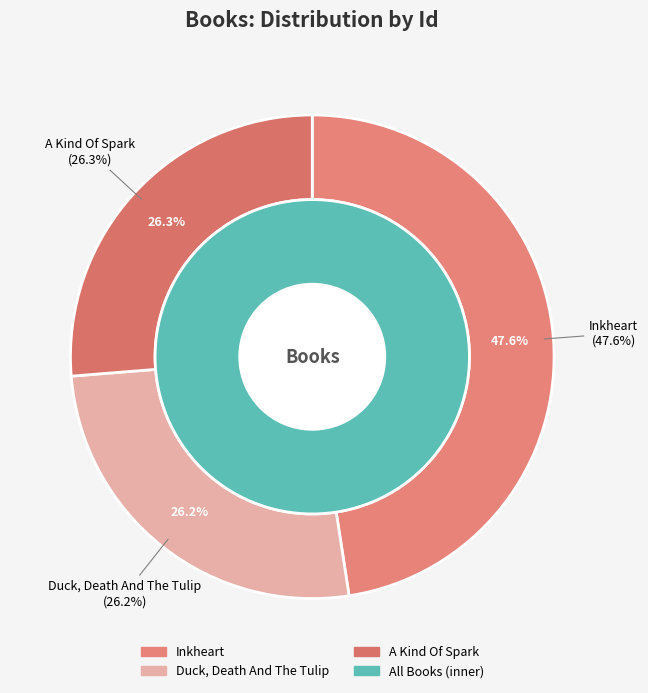

Does any single category account for the majority?

No